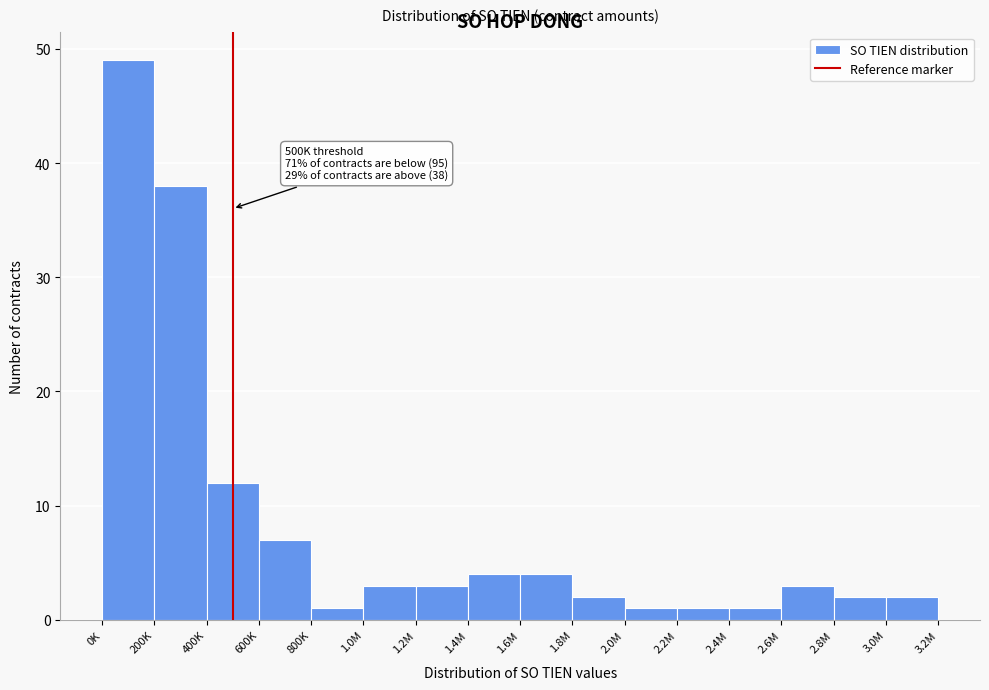

Reading left to right, extract all data points from this chart.

0K=49	200K=38	400K=12	600K=7	800K=1	1.0M=3	1.2M=3	1.4M=4	1.6M=4	1.8M=2	2.0M=1	2.2M=1	2.4M=1	2.6M=3	2.8M=2	3.0M=2